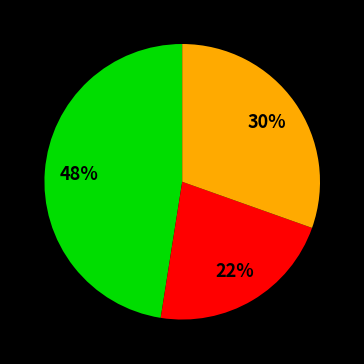

To the nearest percent, what is the average slice percentage?

33%